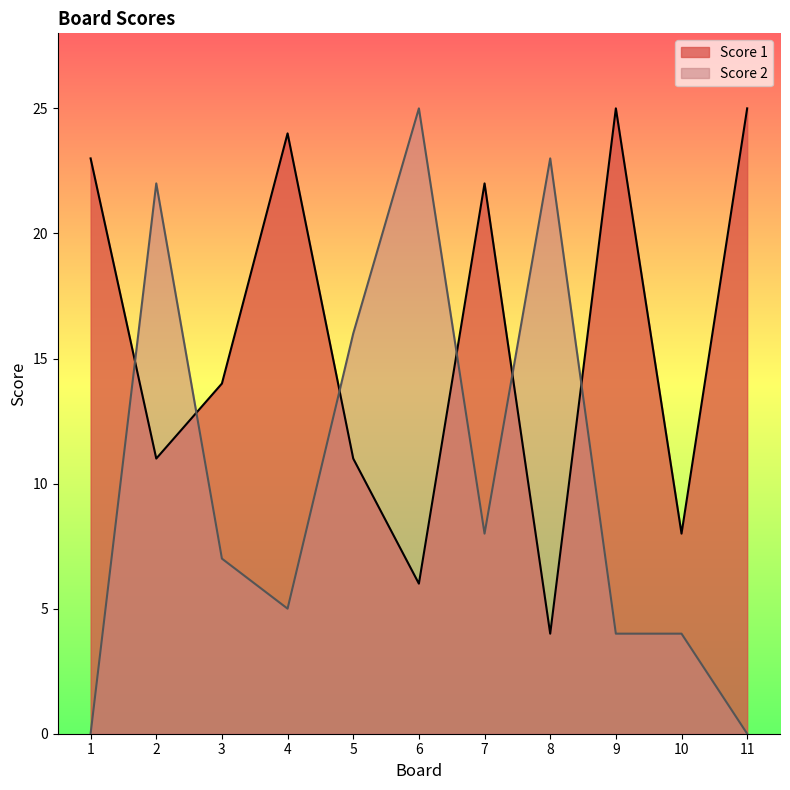

Which series ends up on top after the final intersection of Score 1 and Score 2?

Score 1